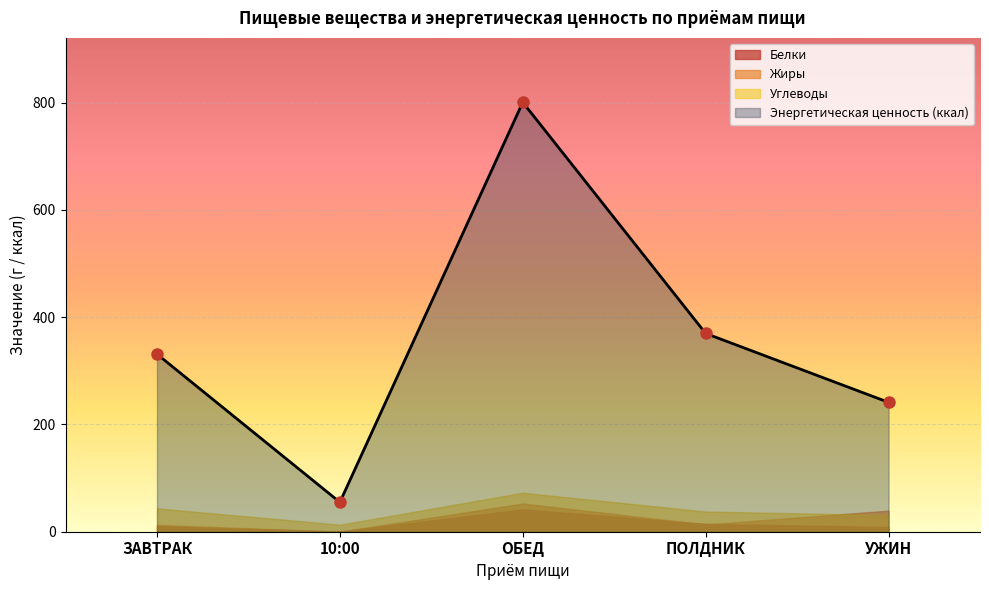

The value of Энергетическая ценность at УЖИН is 241.3. True or false?

True